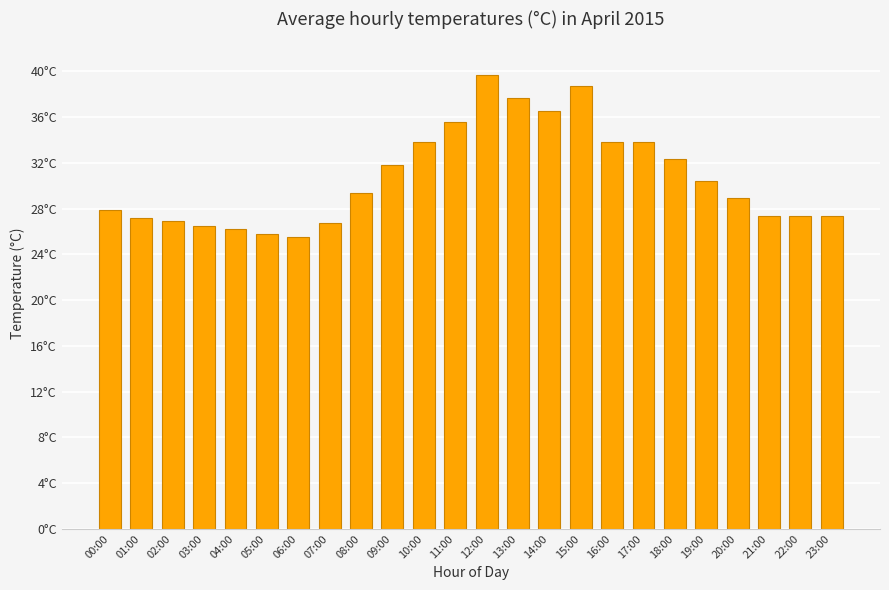

Does the chart contain any negative values?

No